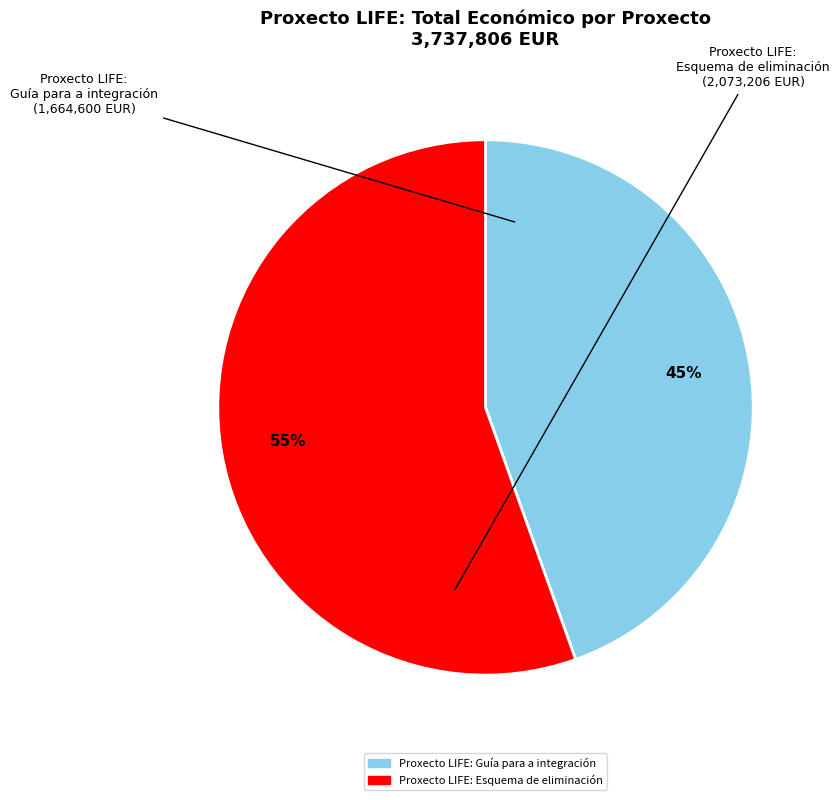

Which category has the smallest portion of the pie?

Proxecto LIFE: Guía para a integración